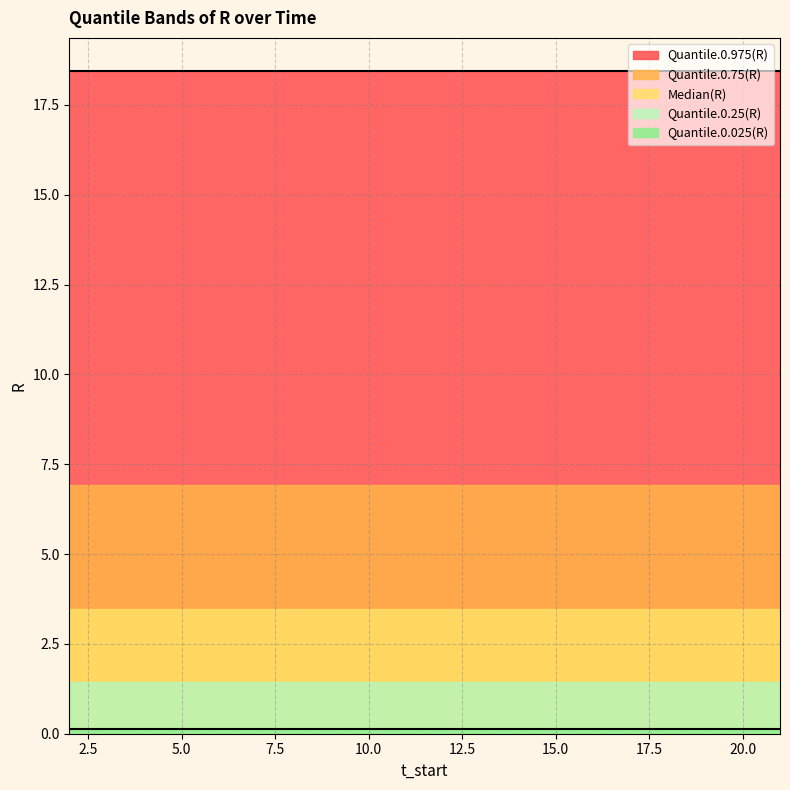

What is the minimum value for Quantile.0.975(R)?

18.4